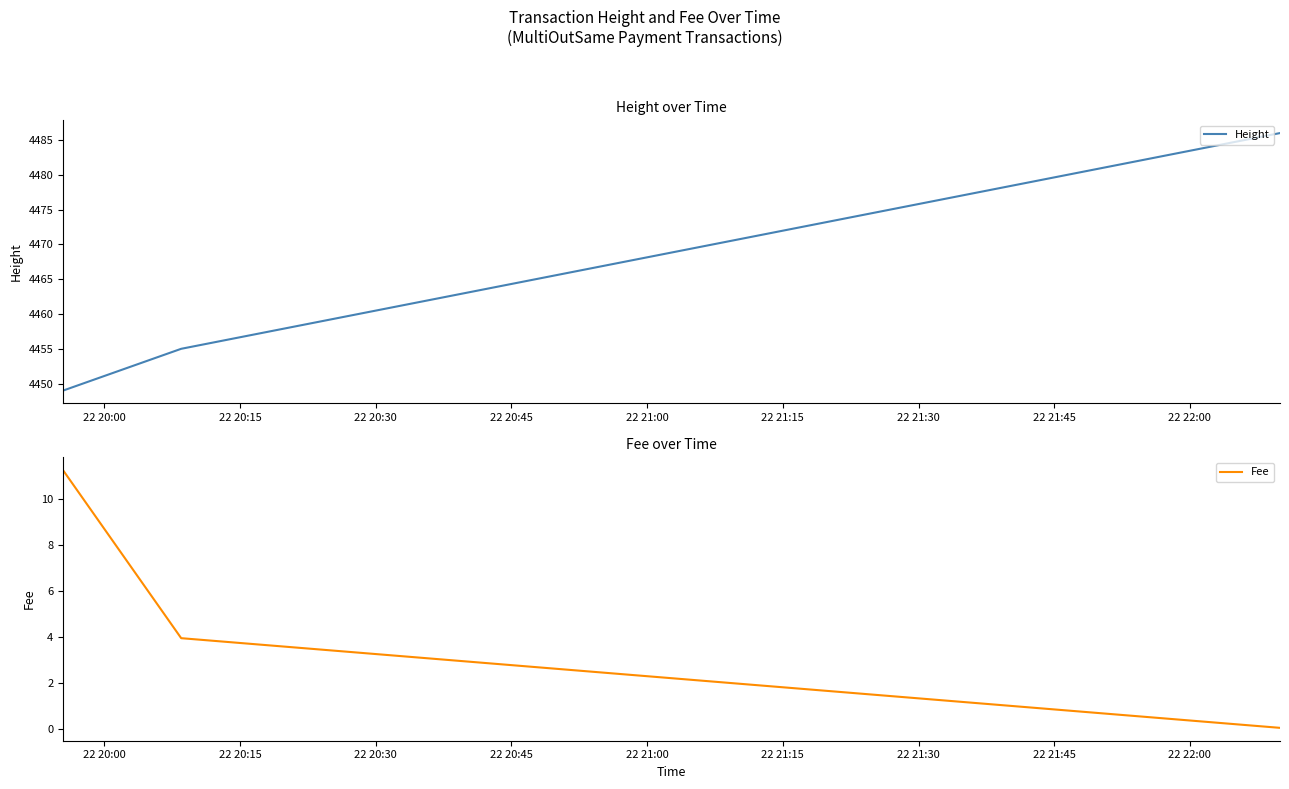

At which label is Fee closest to 5?

22 20:15